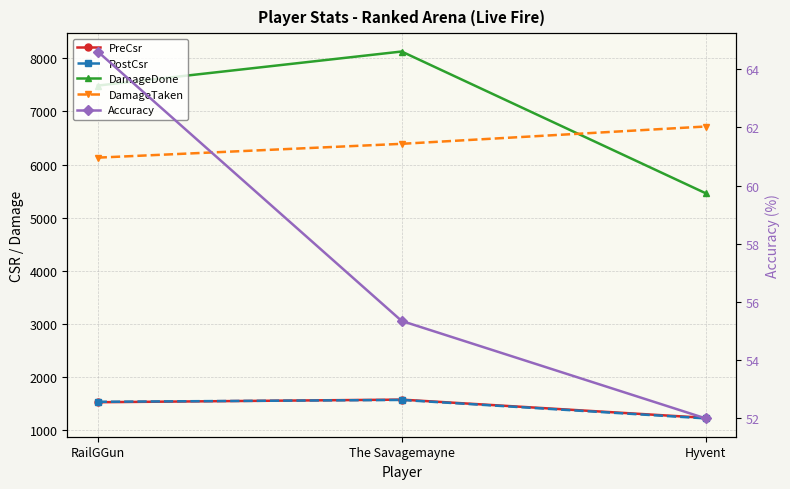

Rank the series by their maximum value, from lowest to highest.

Accuracy, PostCsr, PreCsr, DamageTaken, DamageDone